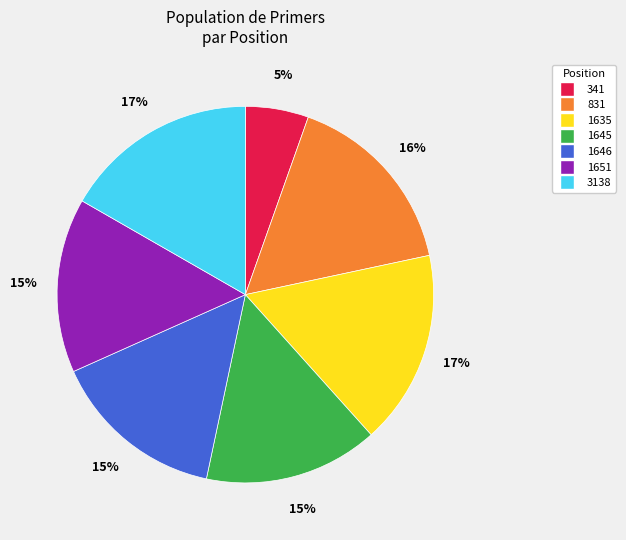

Do 1645 and 341 together represent more than half of the pie?

No